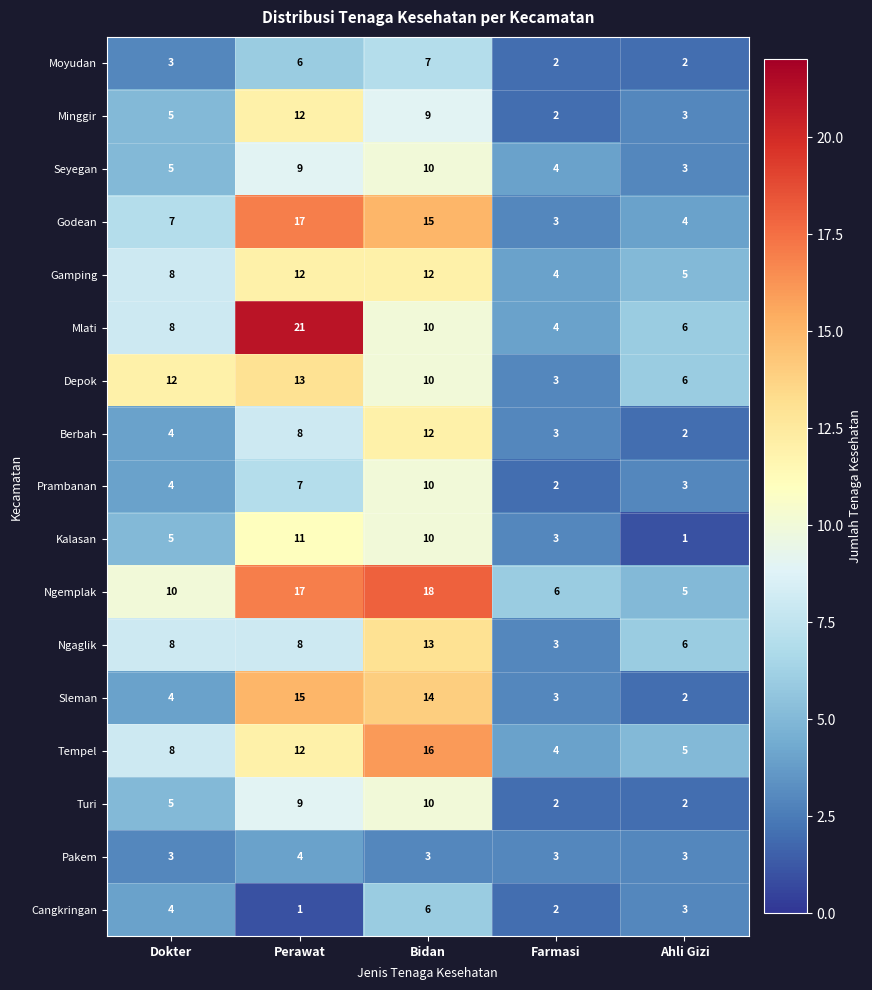

The value of Mlati at Ahli Gizi is 2. True or false?

False